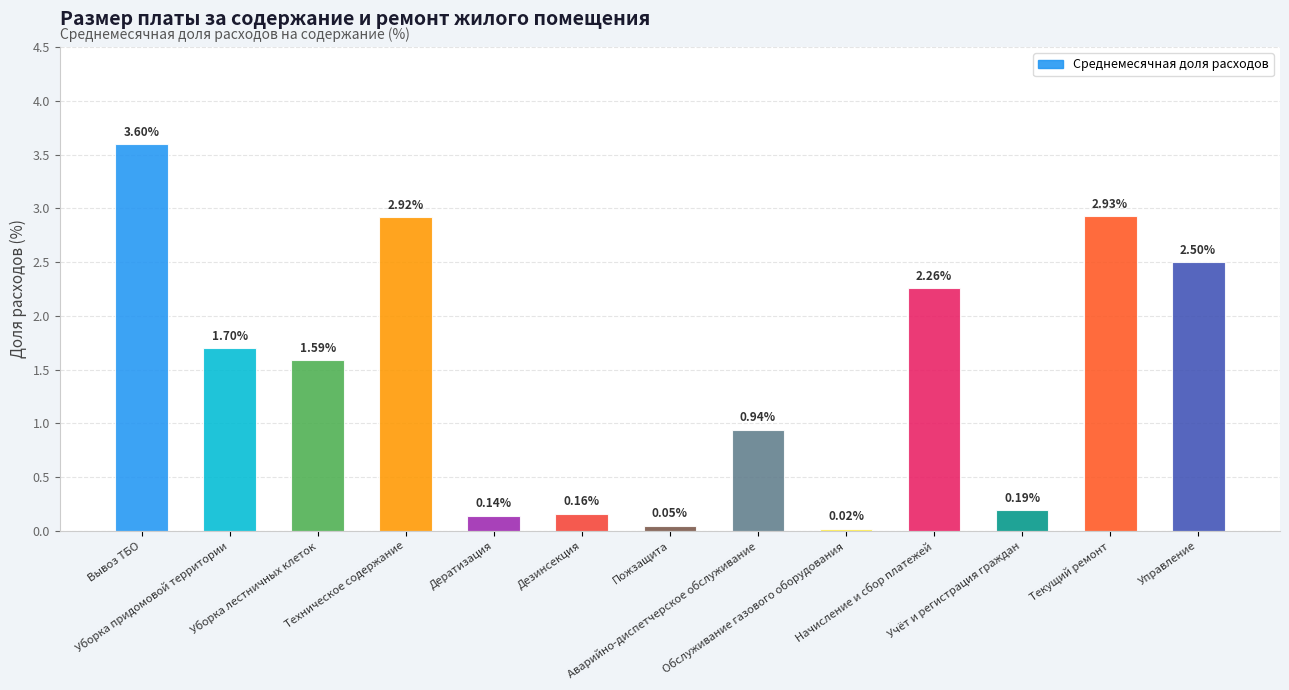

How many bars are there in total?

13